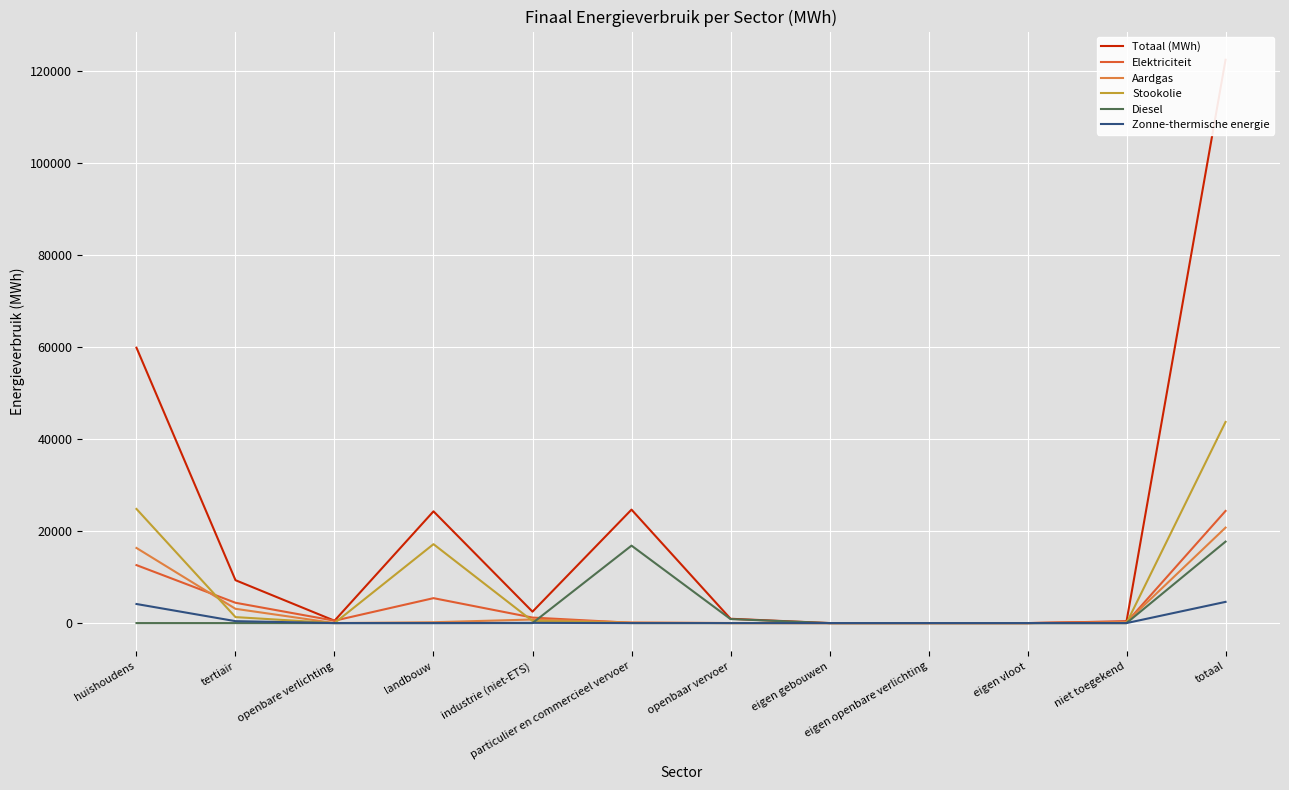

How many categories are shown in the chart?

12